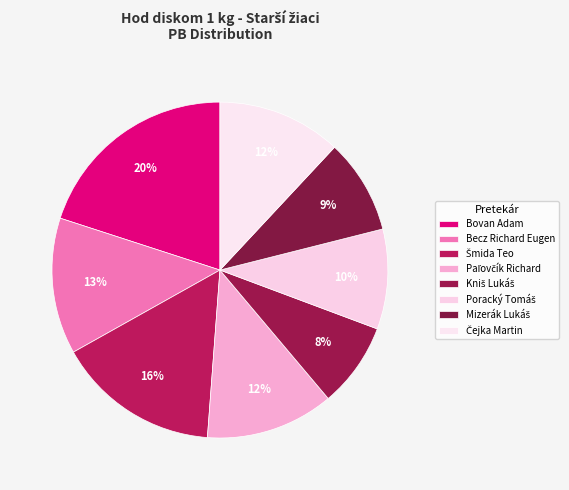

To the nearest percent, what is the difference between the largest and smallest slice percentages?

12%